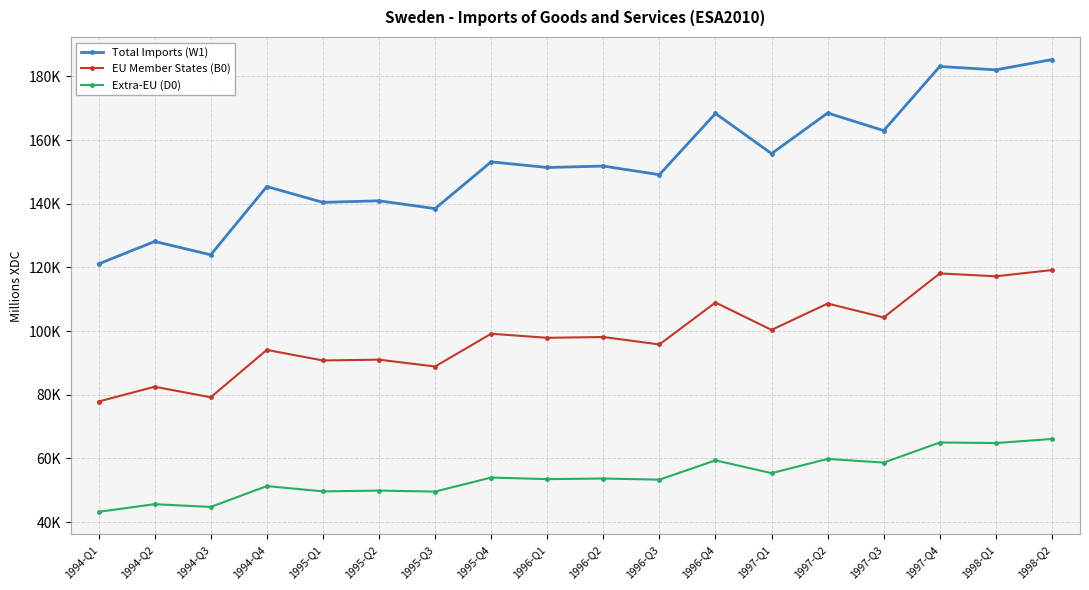

What is the value of the Total Imports (W1) point at the 6th from the left?

140944